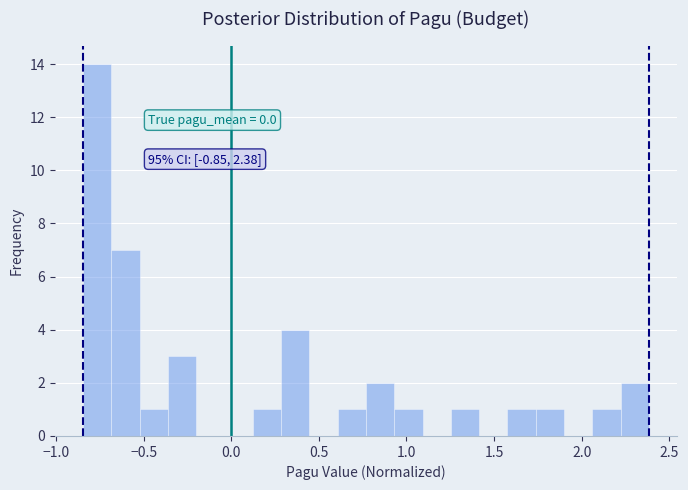

Read against the x-axis, roughly where is the centre of the tallest bar?

-0.75